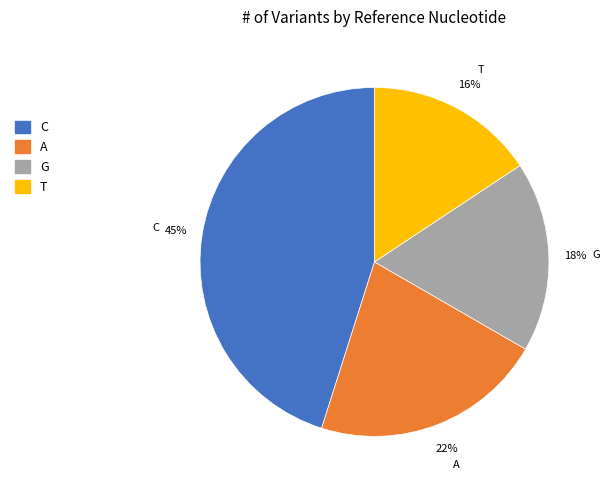

Count the number of slices in the pie.

4